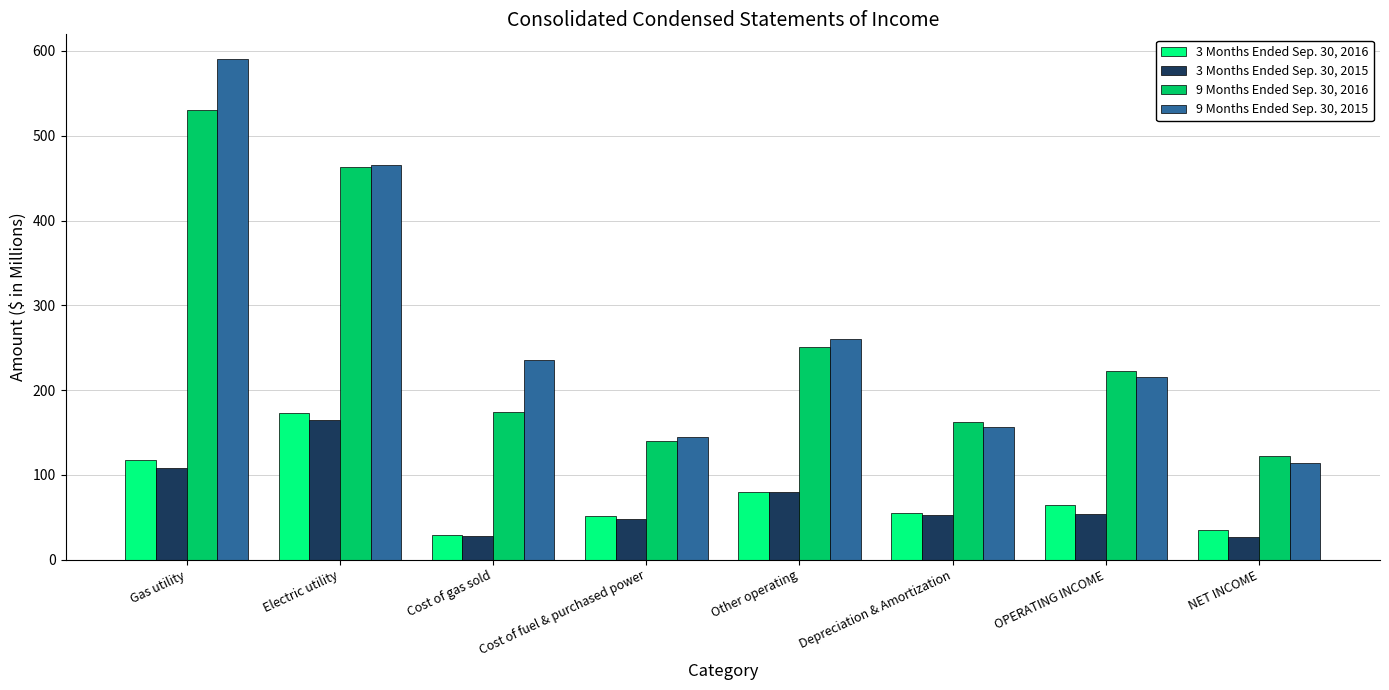

At how many categories does at least one series exceed 501?

1